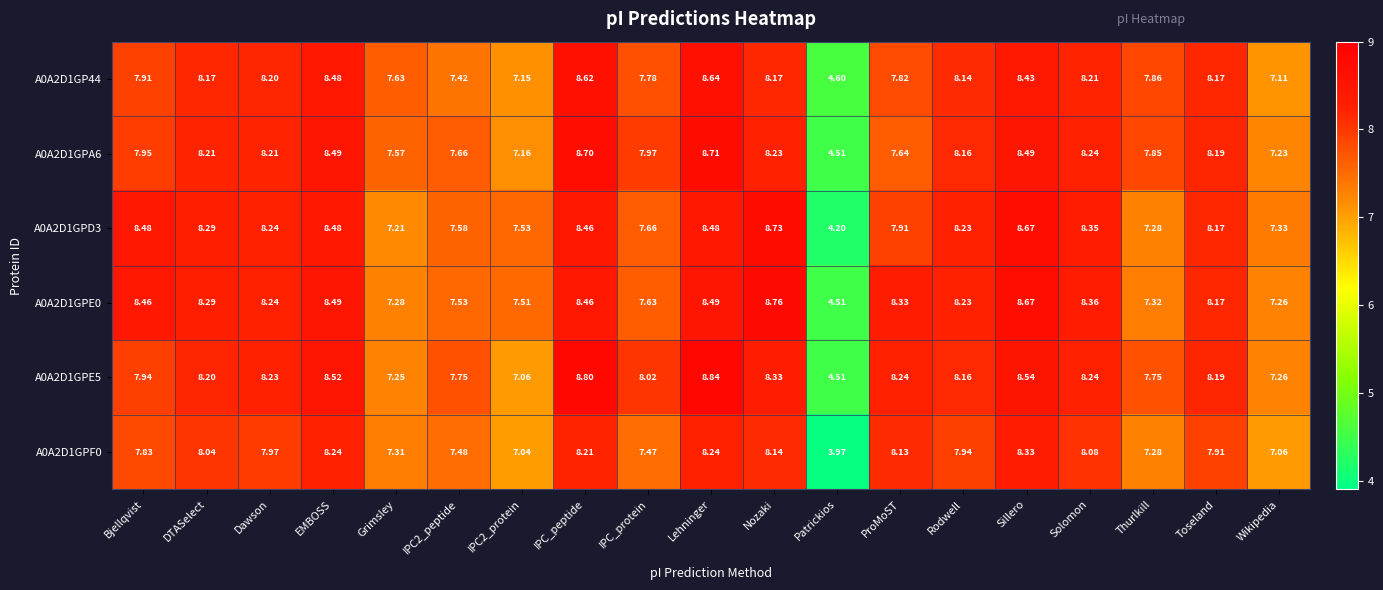

Which series has the largest total across all categories?

A0A2D1GPE0